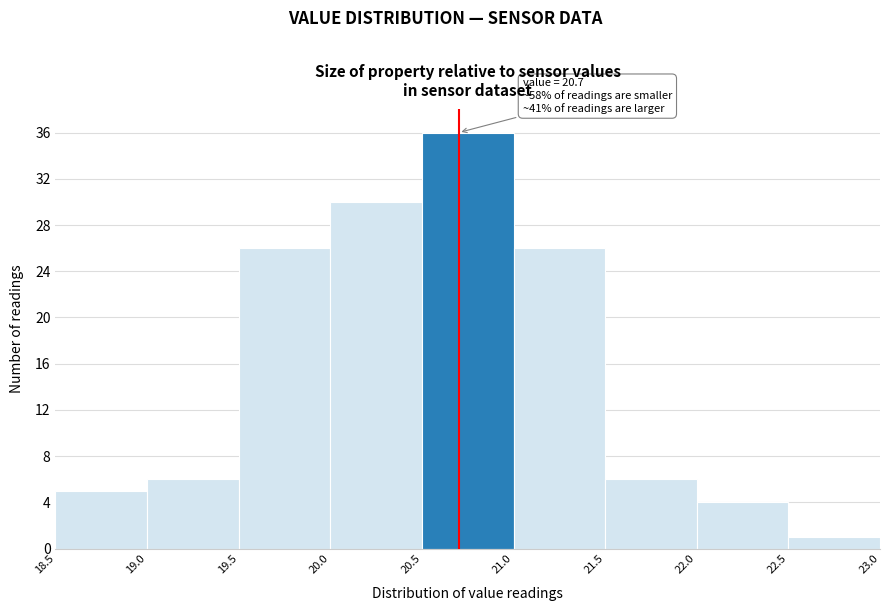

Which range on the x-axis has the tallest bar?

20.5 to 21.0